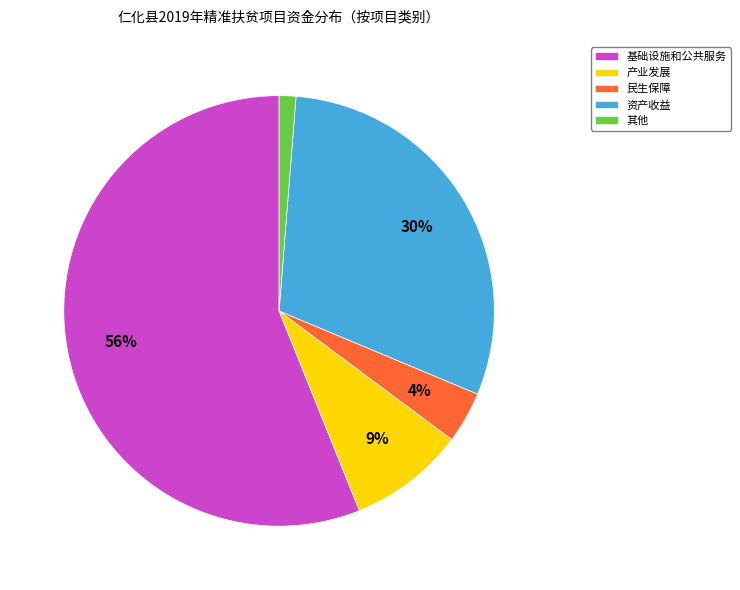

Combined, do 基础设施和公共服务 and 产业发展 account for over 50%?

Yes